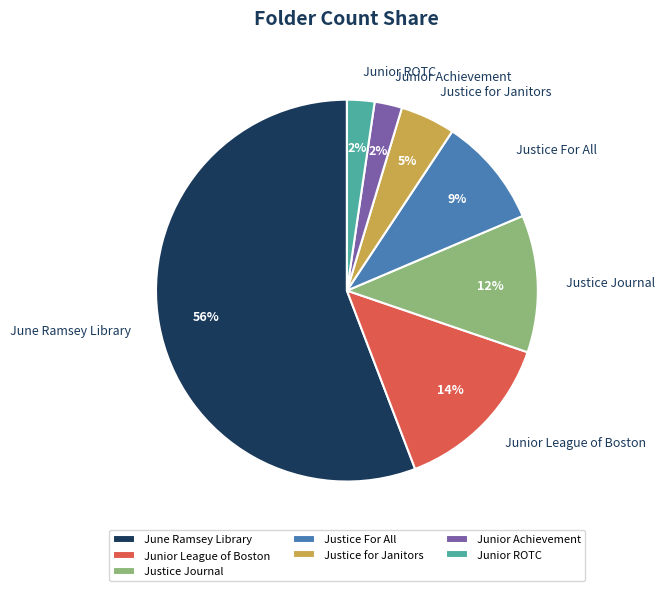

To the nearest percent, what is the difference between the Justice For All and Junior ROTC slice percentages?

7%